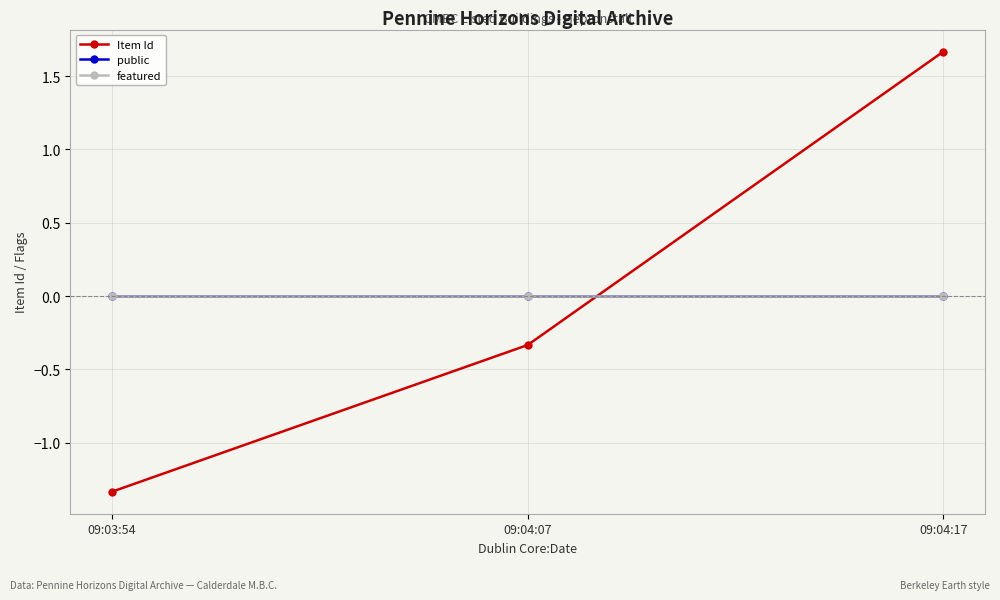

Is this an area chart (filled region under the line)?

No